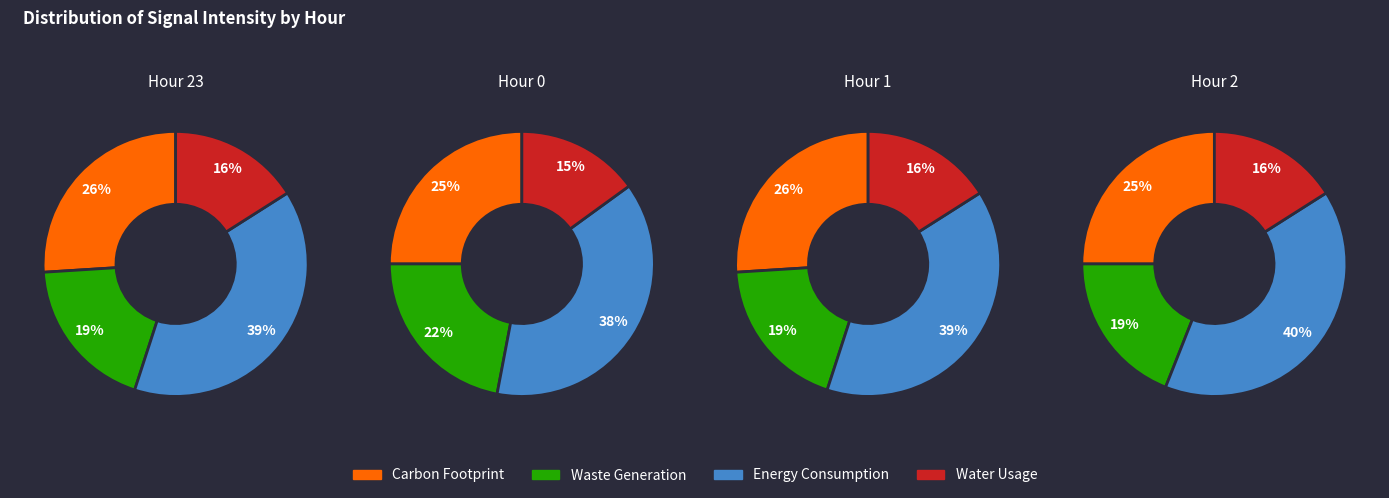

True or false: 0 accounts for 25% of the total.

True